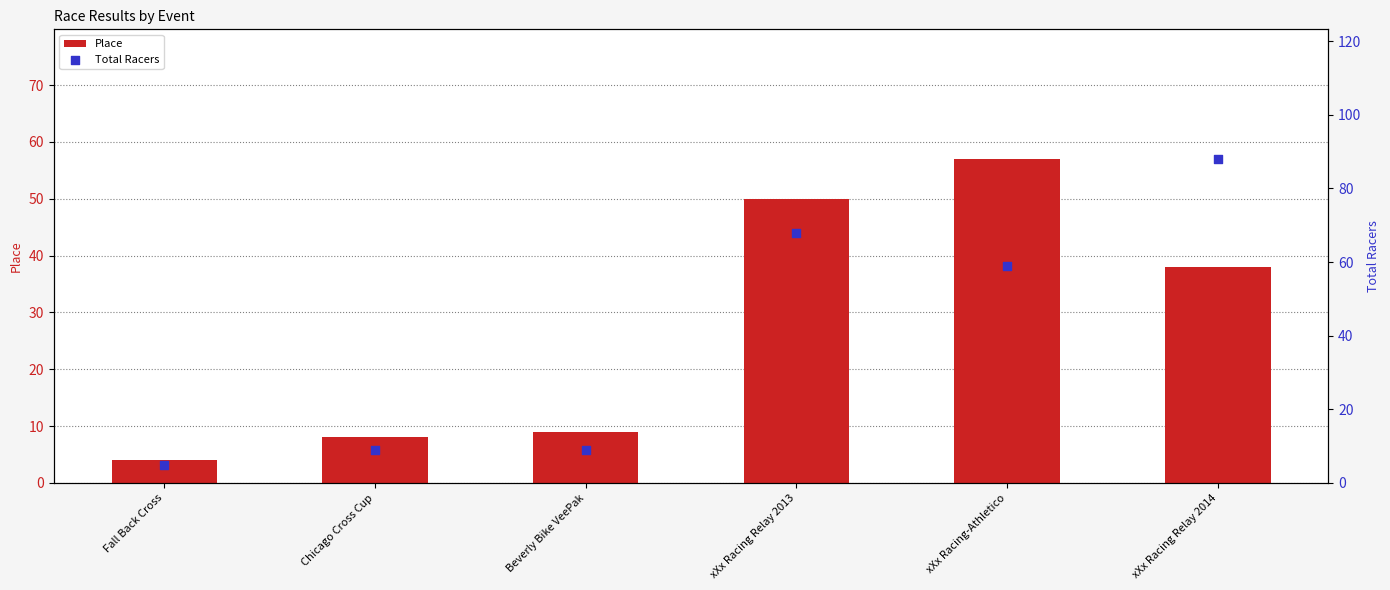

Which series has the largest total across all categories?

Total Racers